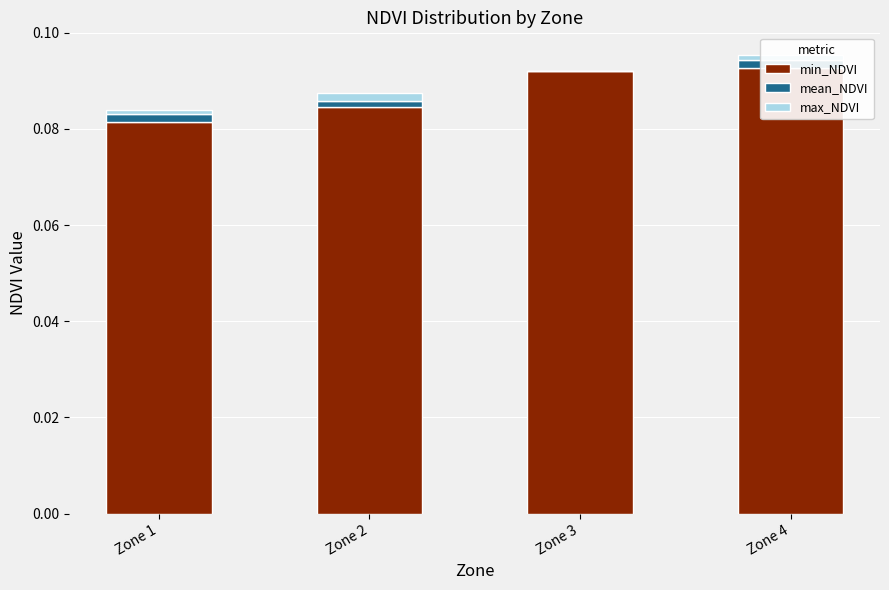

True or false: max_NDVI has a value of 0.0 at Zone 1.

True